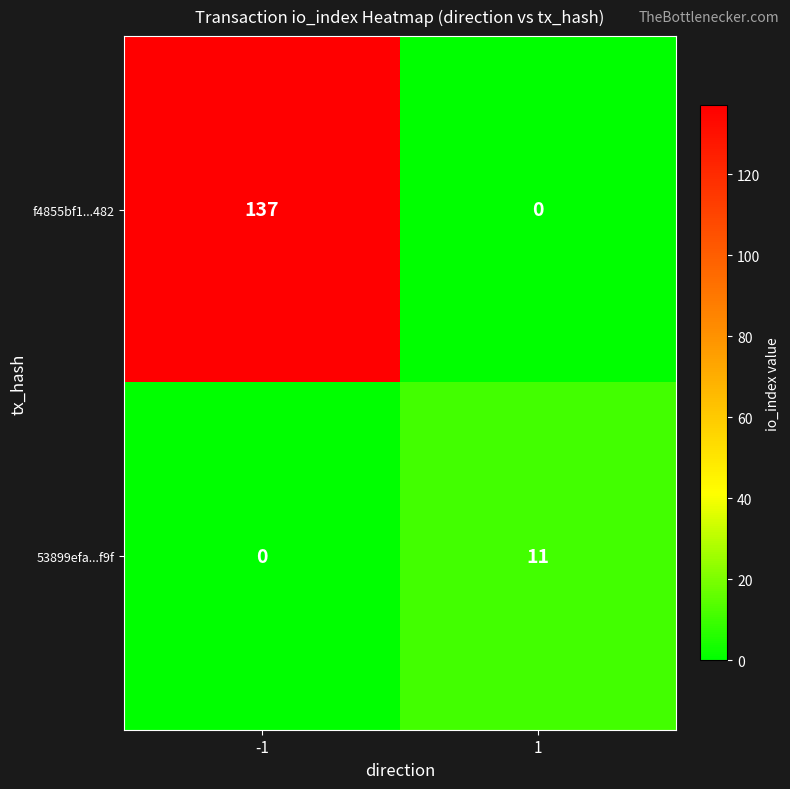

The f4855bf1...482 series shows -89 at 1. True or false?

False